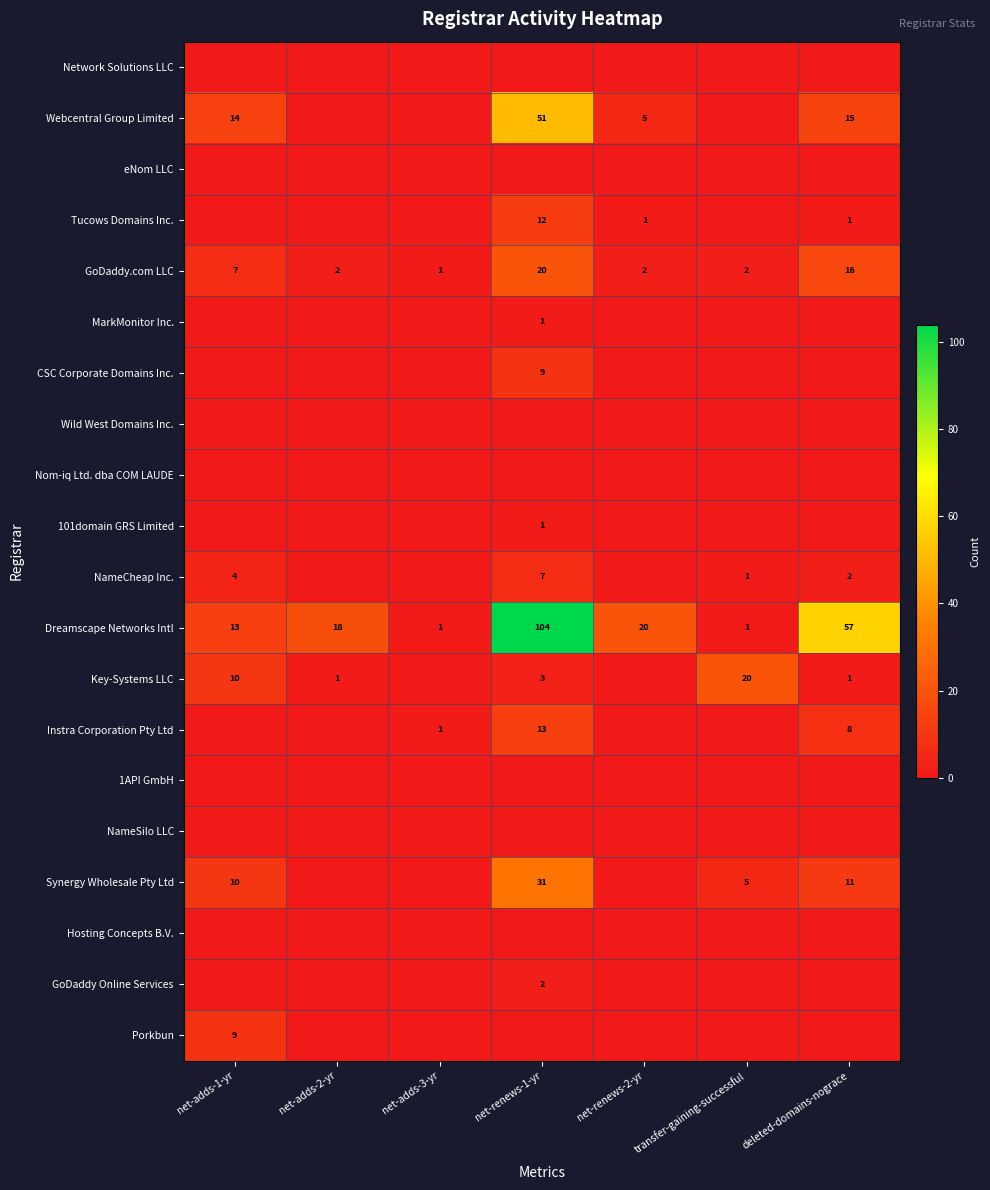

Where is Instra Corporation Pty Ltd nearest to the value 6?

deleted-domains-nograce